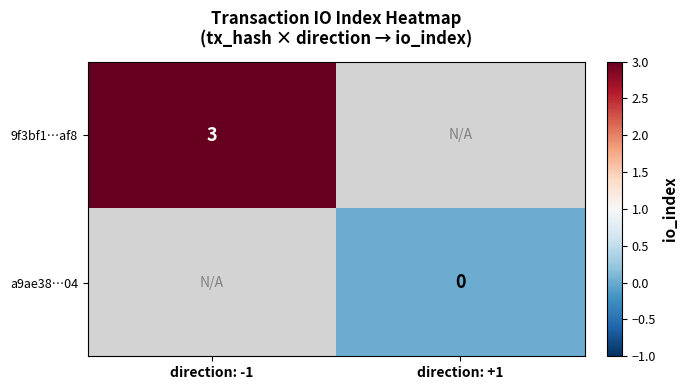

List the labels in order of a9ae38…04 value, largest first.

direction: -1, direction: +1